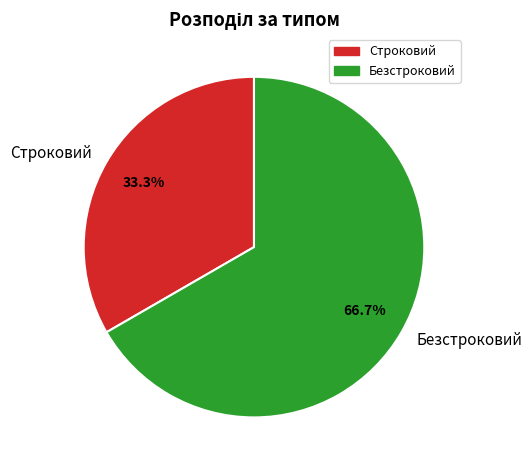

The Строковий slice represents 33% of the pie. True or false?

True